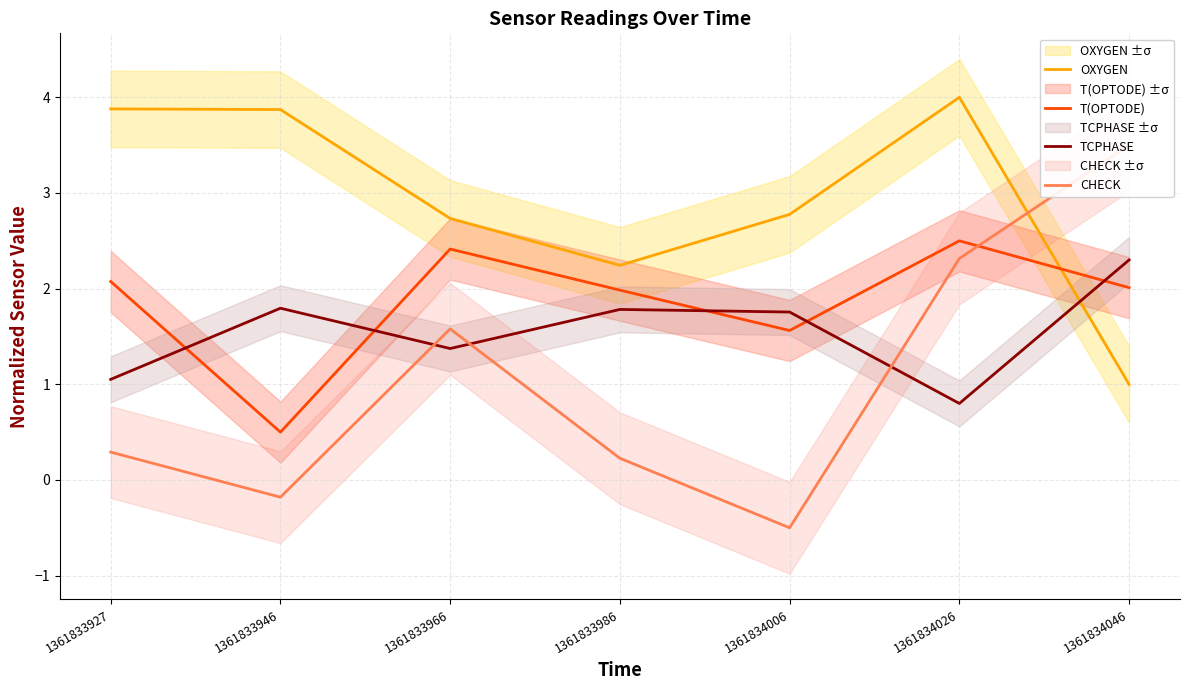

Reading right to left, extract all data points from this chart.

OXYGEN: 1.0	4.0	2.8	2.2	2.7	3.9	3.9
T(OPTODE): 2.0	2.5	1.6	2.0	2.4	0.5	2.1
TCPHASE: 2.3	0.8	1.8	1.8	1.4	1.8	1.1
CHECK: 3.5	2.3	-0.5	0.2	1.6	-0.2	0.3